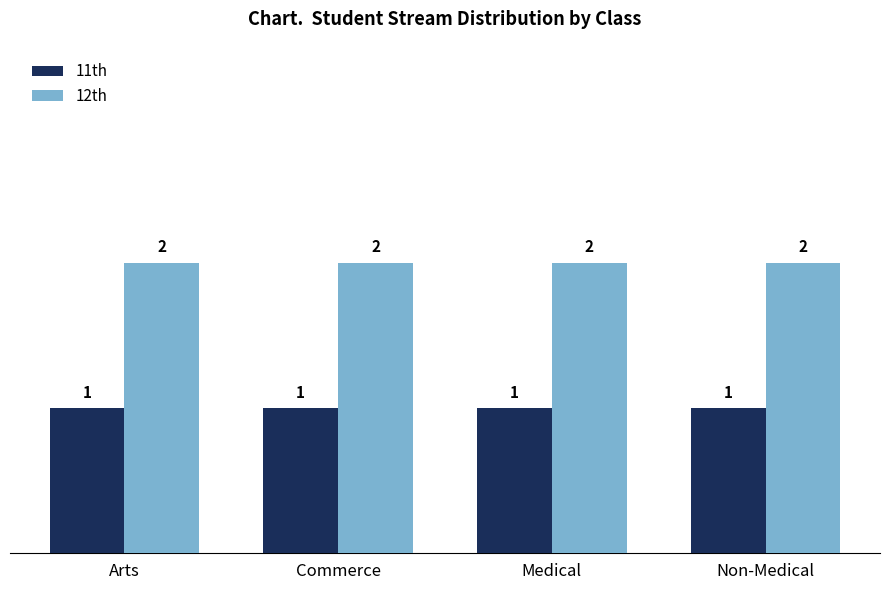

The 12th series shows 2 at Non-Medical. True or false?

True